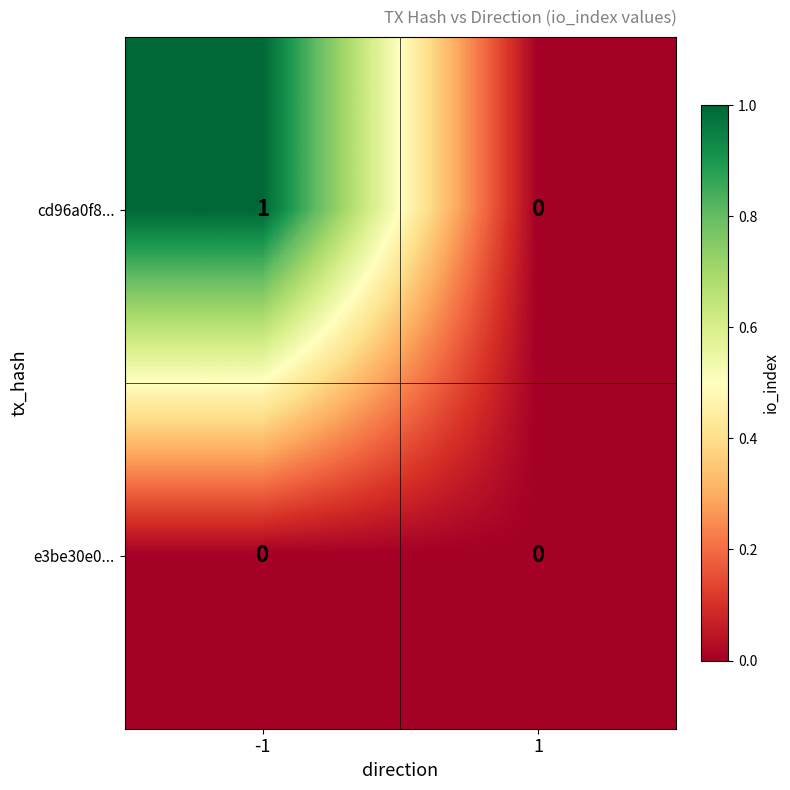

Reading right to left, transcribe all the data shown in this chart.

cd96a0f8...: 1=0	-1=1
e3be30e0...: 1=0	-1=0